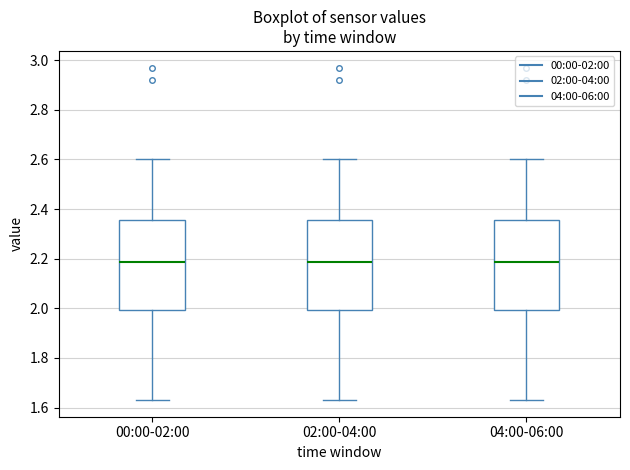

Where does the lower whisker of the box for 04:00-06:00 end on the y-axis? The values are not printed on the chart, so give them approximately, as read against the axis.

1.64